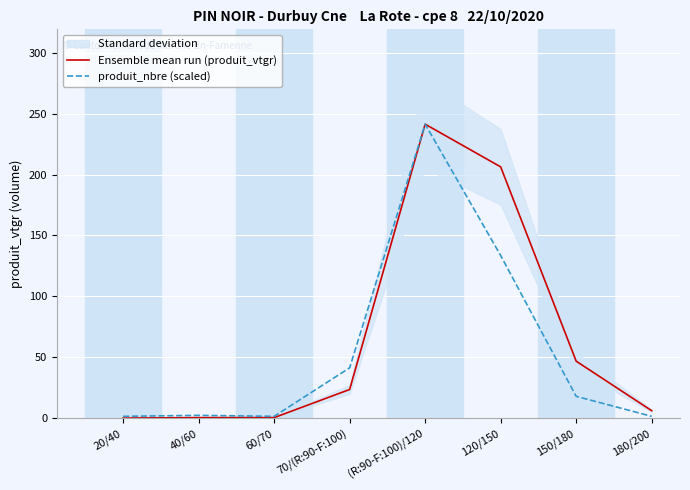

The produit_nbre (scaled) series shows 241.3 at (R:90-F:100)/120. True or false?

True